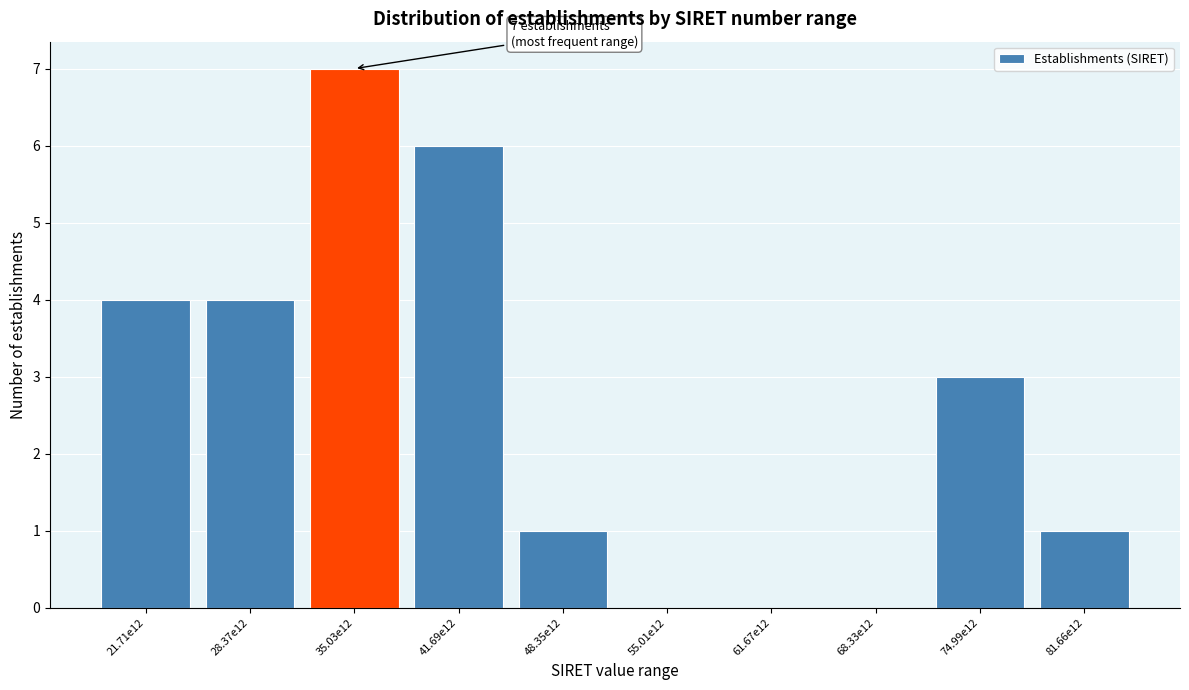

Reading right to left, what are all the values shown in this chart?

81.66e12=1	74.99e12=3	68.33e12=0	61.67e12=0	55.01e12=0	48.35e12=1	41.69e12=6	35.03e12=7	28.37e12=4	21.71e12=4